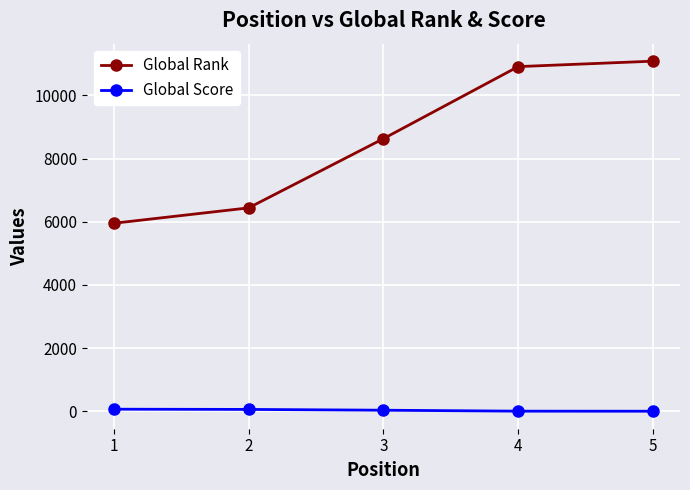

True or false: Global Score and Global Rank intersect in this chart.

False